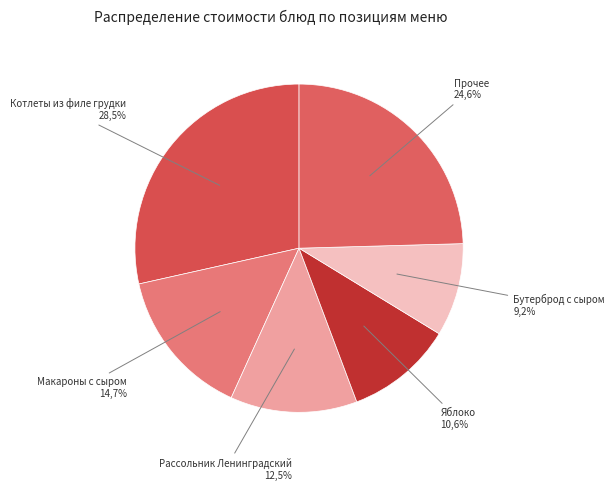

True or false: Масло сливочное (порц) accounts for 1% of the total.

False